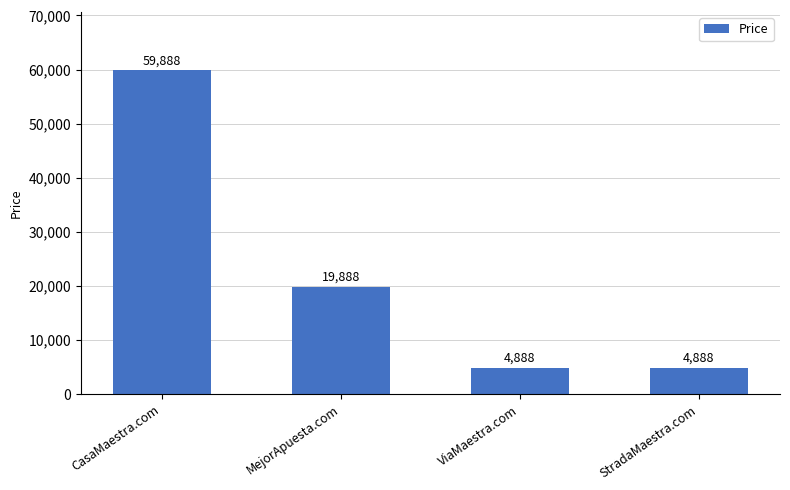

What is the value of the 4th bar from the left?

4888